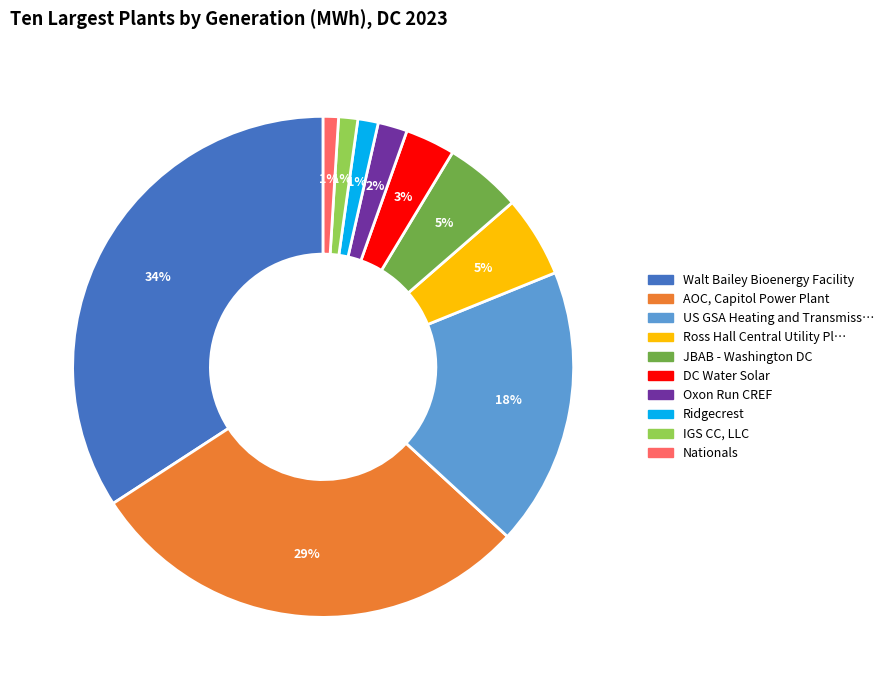

Is there any slice that represents more than half of the pie?

No